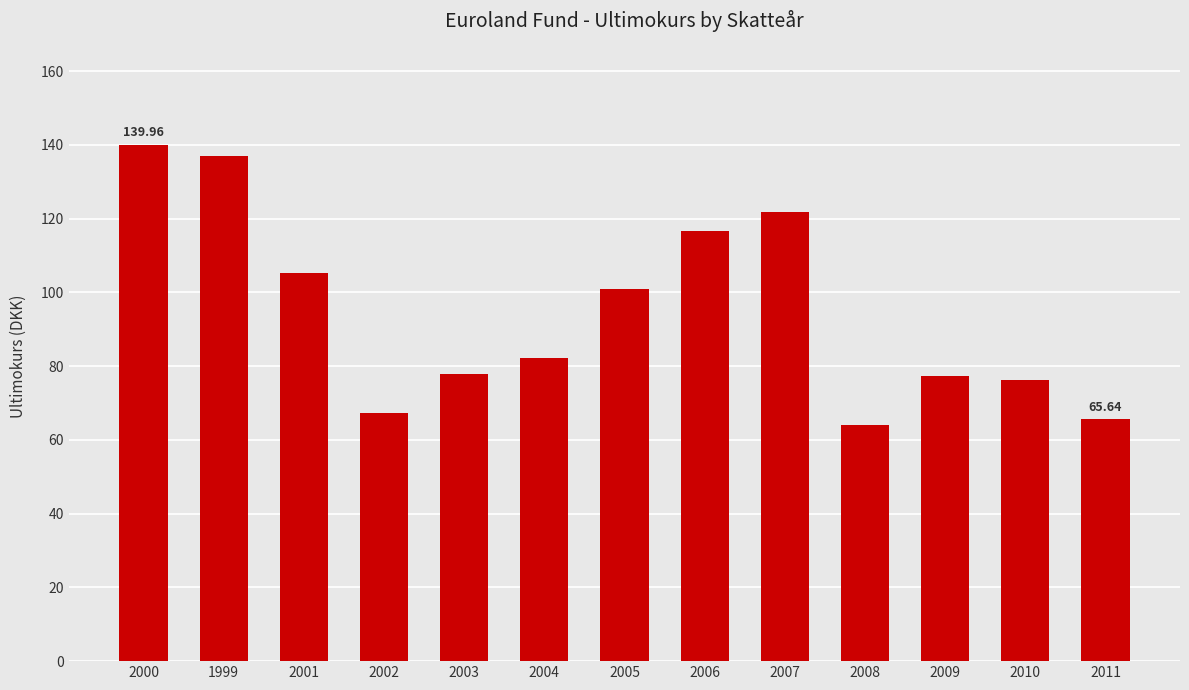

What position from the left is 2011?

13